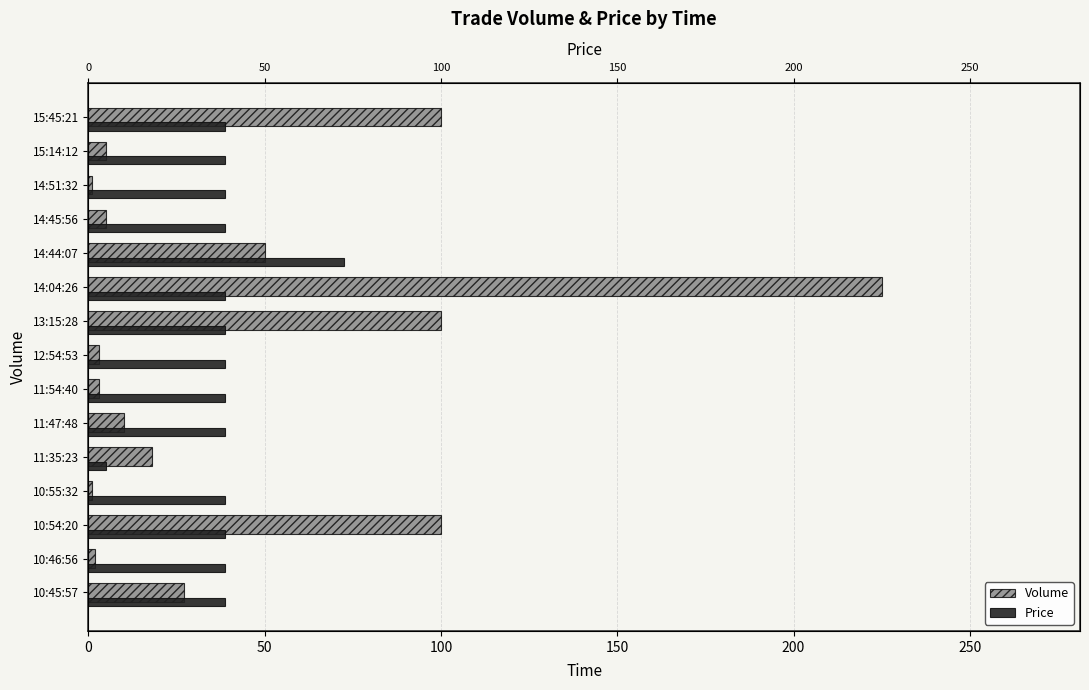

Reading left to right, transcribe all the data shown in this chart.

Volume: 100.0	5.0	1.0	5.0	50.0	225.0	100.0	3.0	3.0	10.0	18.0	1.0	100.0	2.0	27.0
Price: 38.7	38.7	38.7	38.7	72.5	38.7	38.7	38.7	38.7	38.7	5.0	38.7	38.7	38.7	38.7